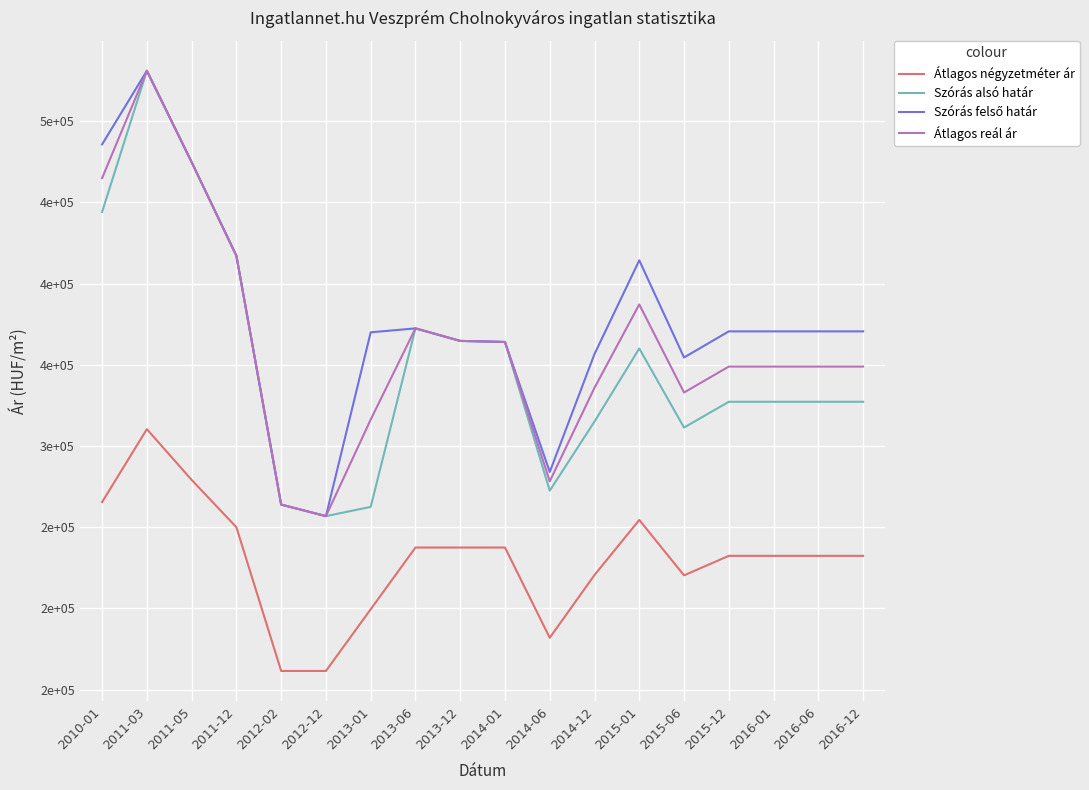

What is the spread (max minus min) of values at 2014-06?

102104